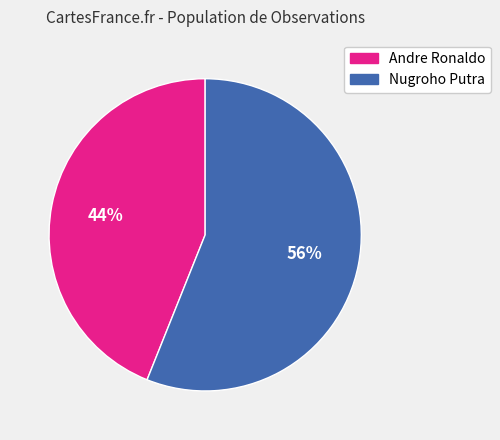

Is it true that Nugroho Putra is 56% of the pie?

True